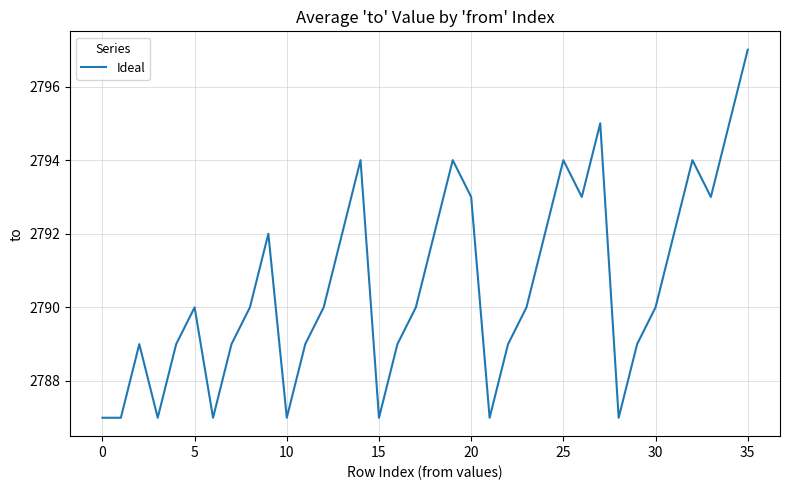

What is the difference between the maximum and minimum values?

10